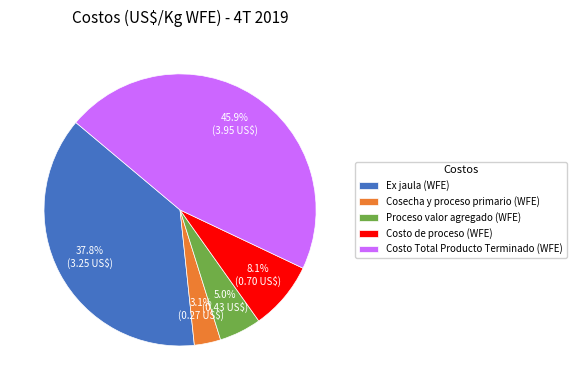

Rank the categories by value from lowest to highest.

Cosecha y proceso primario (WFE), Proceso valor agregado (WFE), Costo de proceso (WFE), Ex jaula (WFE), Costo Total Producto Terminado (WFE)